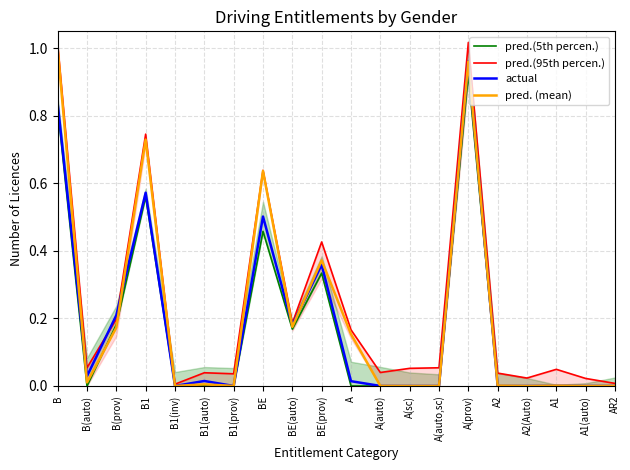

Which has a higher value, BE or A(sc)?

BE